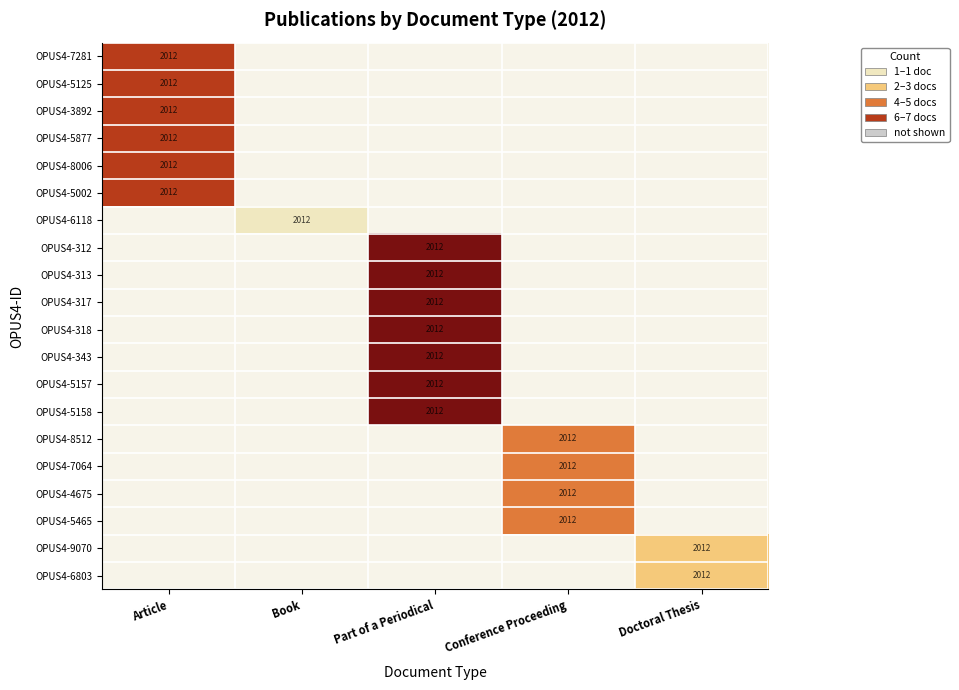

The value of OPUS4-8512 at Conference Proceeding is 1206. True or false?

False